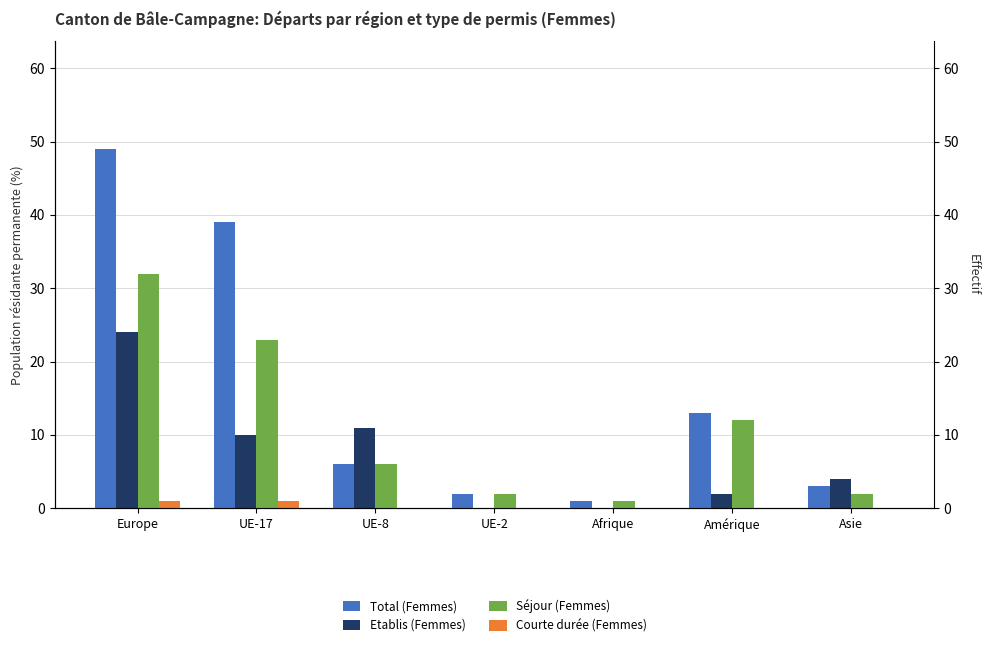

What is the difference between the highest and lowest values at Amérique?

13